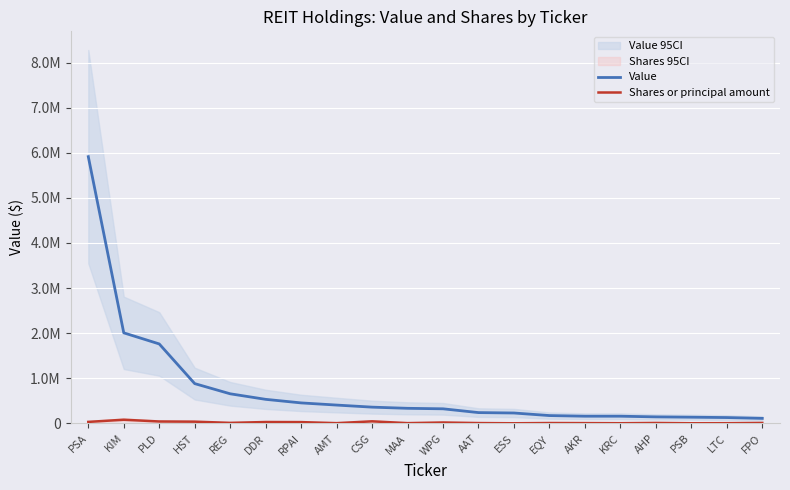

What value does the Shares or principal amount series have at HST, to the nearest 100?

37000